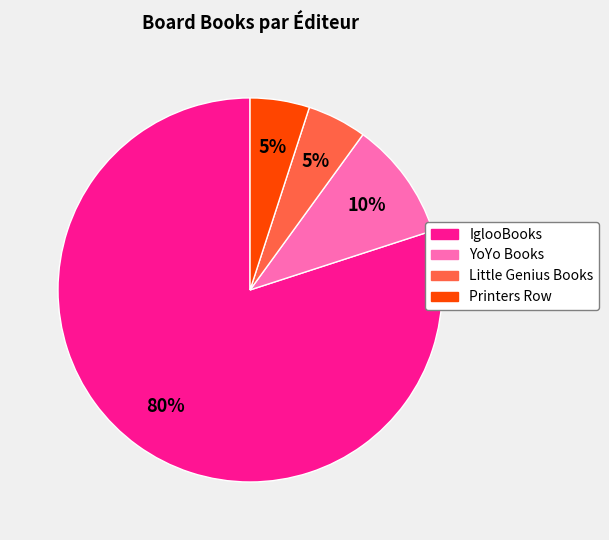

How many segments does this pie chart have?

4